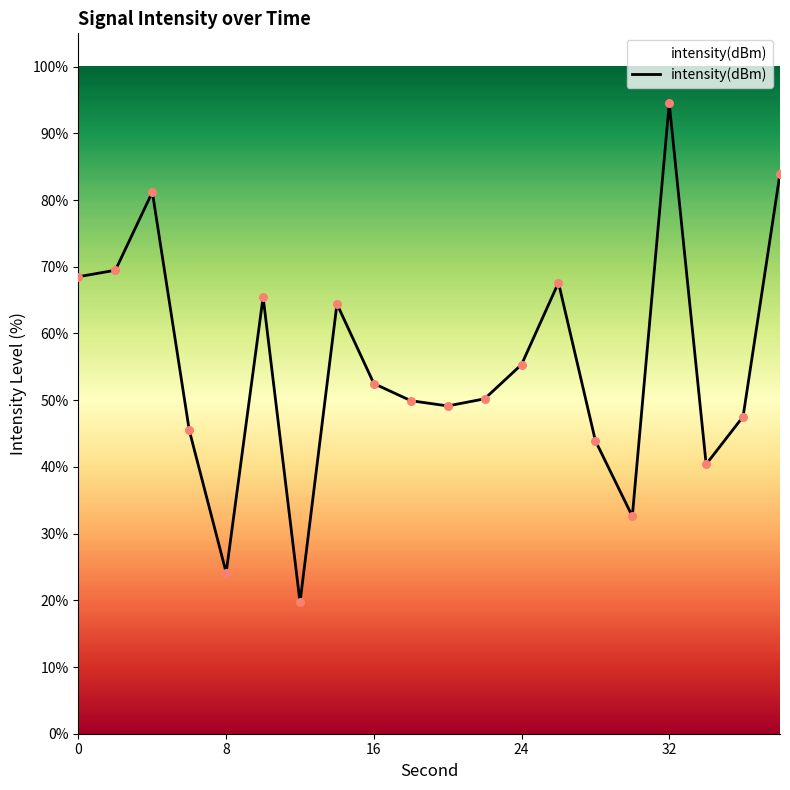

What is the difference between the maximum and minimum values?

74.8